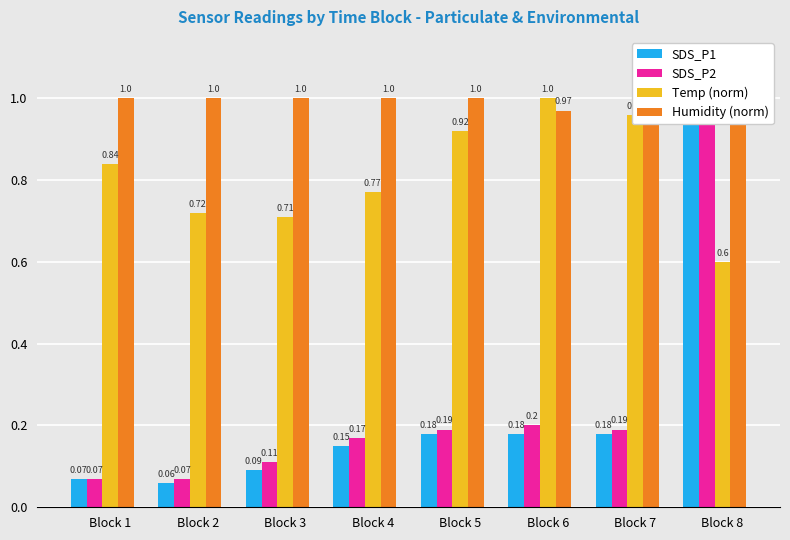

What is the sum of all Temp (norm) values?

6.5